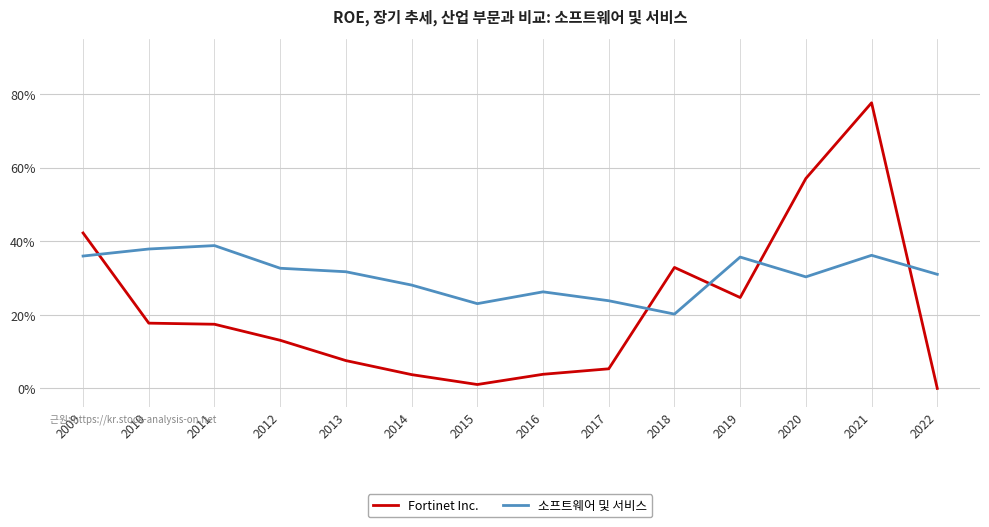

Is it true that 소프트웨어 및 서비스 equals 0.2 at 2013?

False